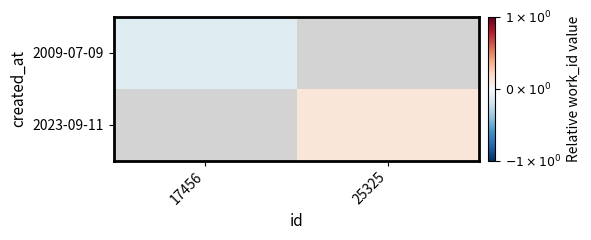

Which category has the highest value across all series?

25325